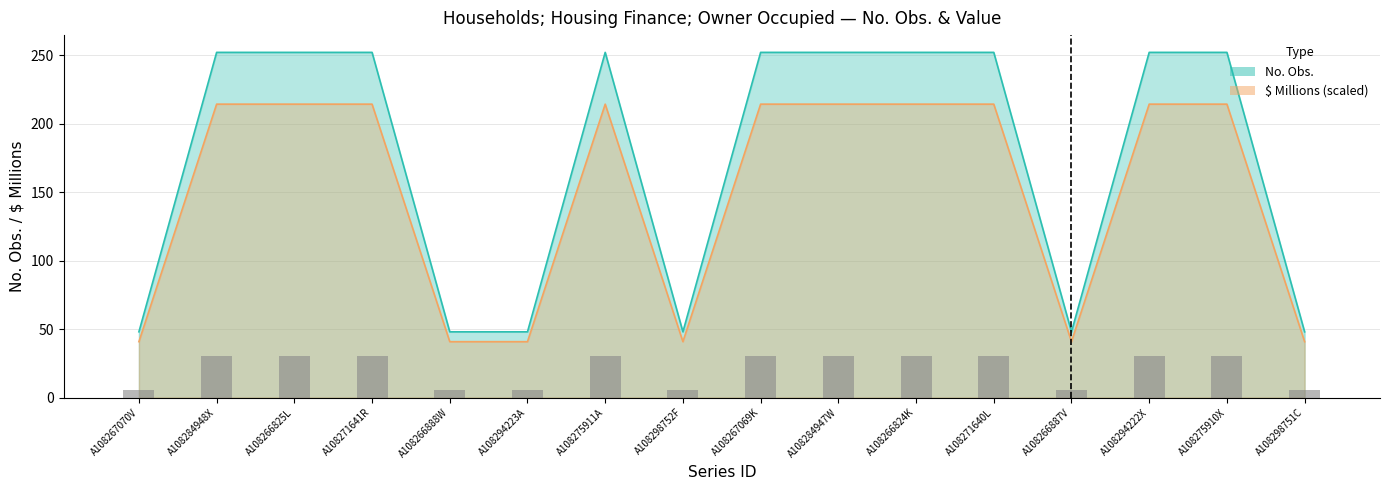

What is the difference between the highest and lowest values at A108294222X?

37.8